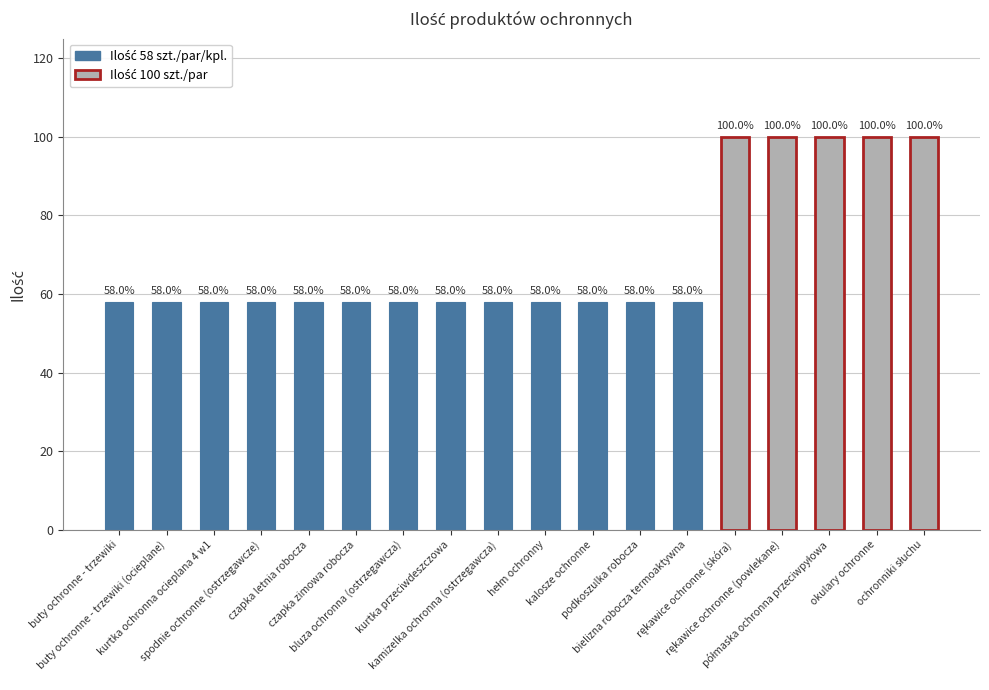

What is the value of the 17th bar from the left?

100